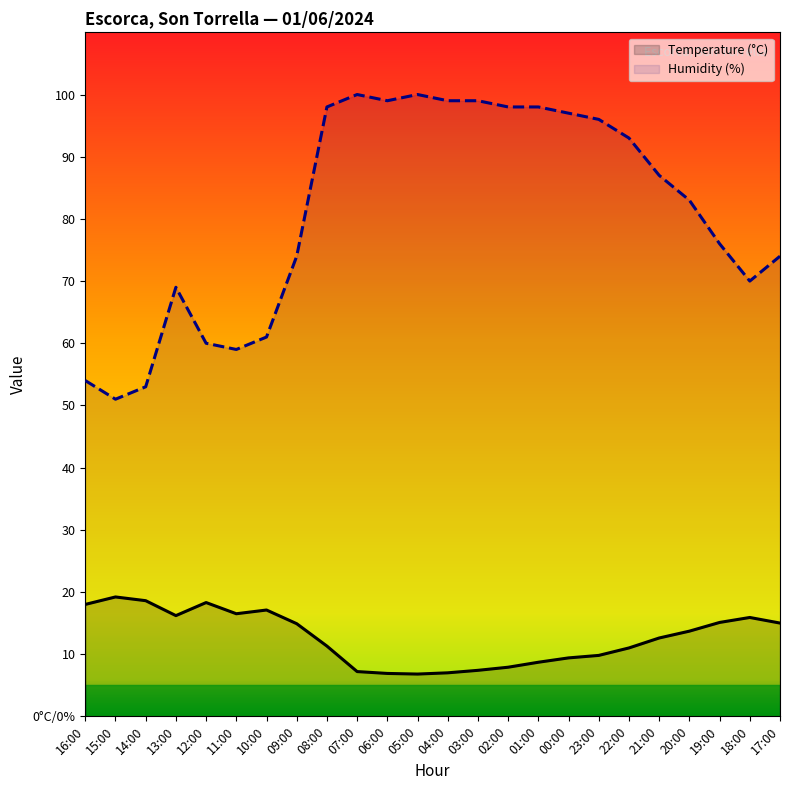

Which series has the largest range (max minus min)?

Humidity (%)